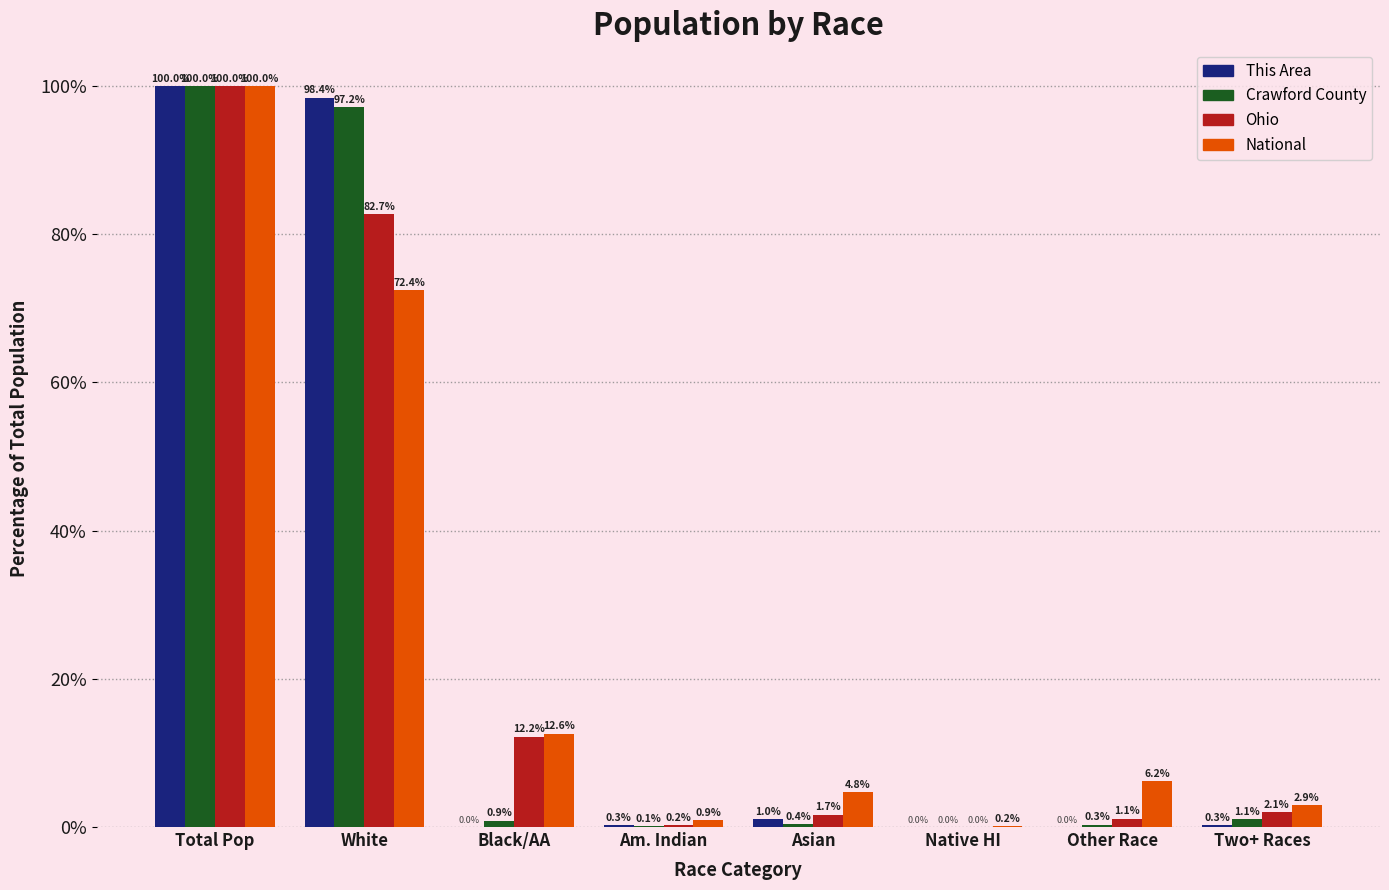

What is the sum of all Crawford County values?

200.0